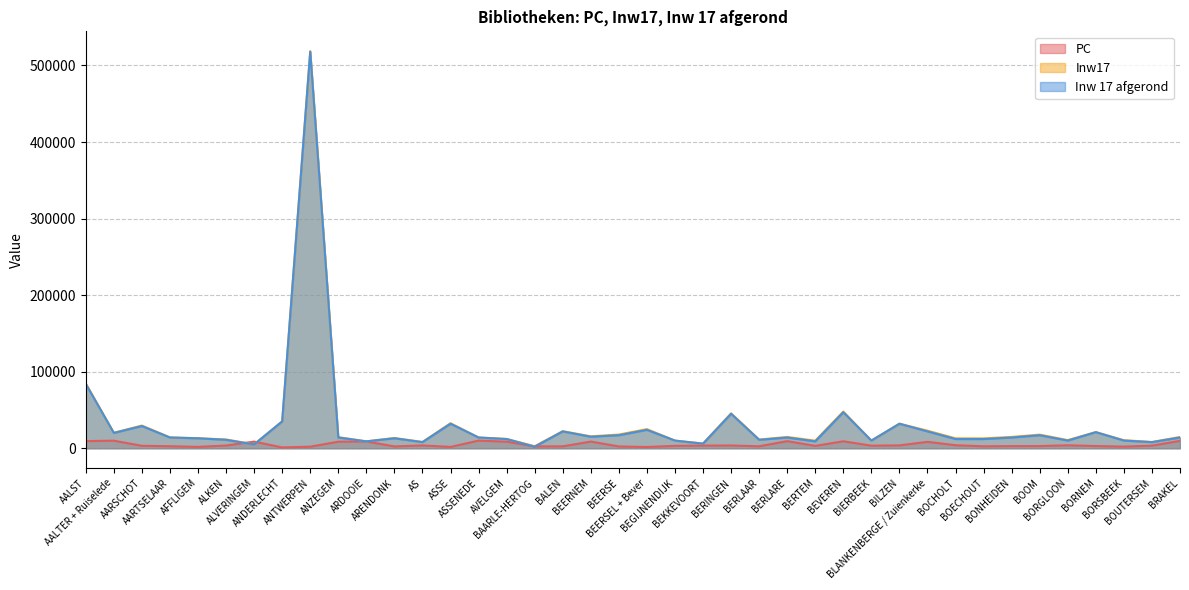

True or false: Inw17 has more than 0 points higher than both neighbors.

True